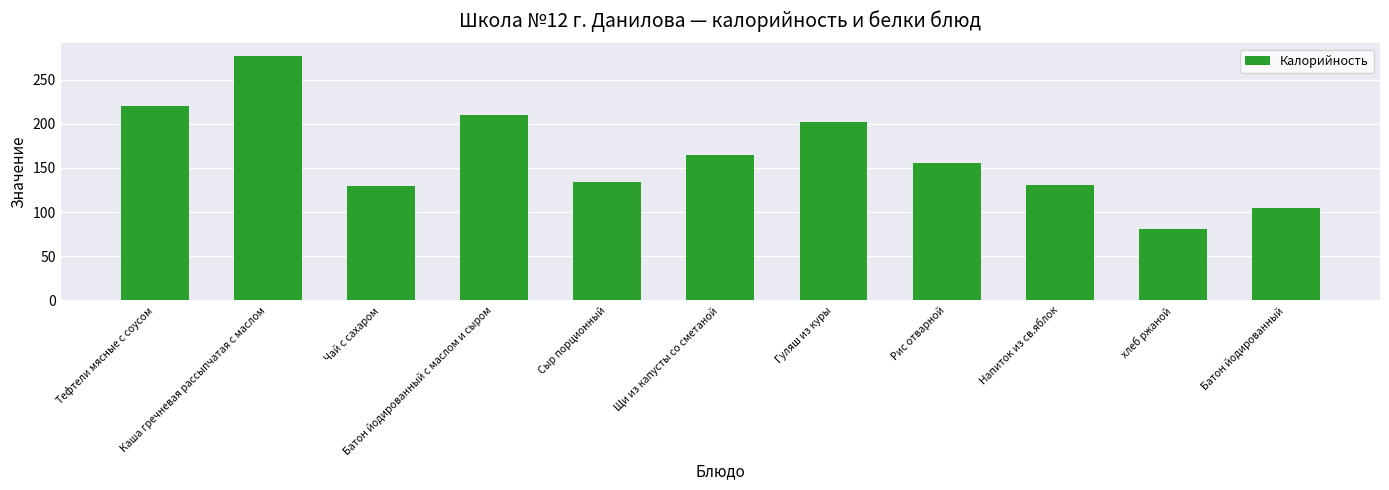

What is the value of the 10th bar from the left?

81